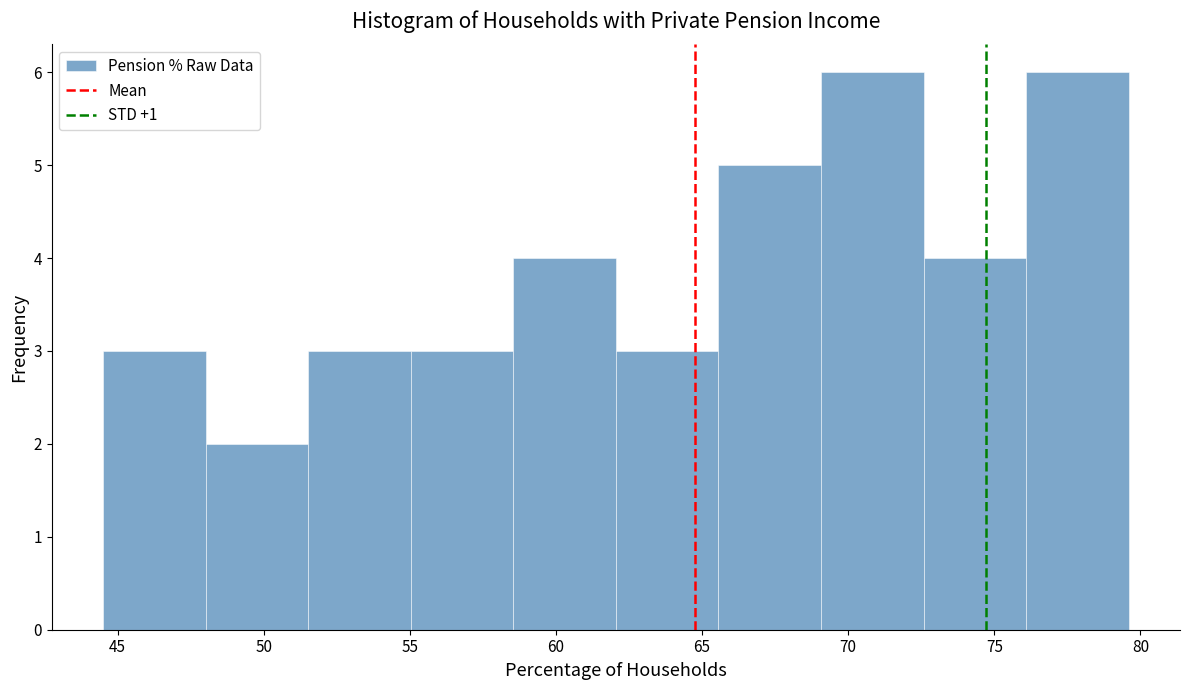

Reading left to right, list every bar in this chart as the range it spans on the x-axis followed by its height. Neither the bar edges nor the heights are printed on the chart, so give them approximately, as read against the axes.

44.5 to 48.0: 3
48.0 to 51.5: 2
51.5 to 55.0: 3
55.0 to 58.5: 3
58.5 to 62.0: 4
62.0 to 65.5: 3
65.5 to 69.0: 5
69.0 to 72.5: 6
72.5 to 76.0: 4
76.0 to 79.5: 6